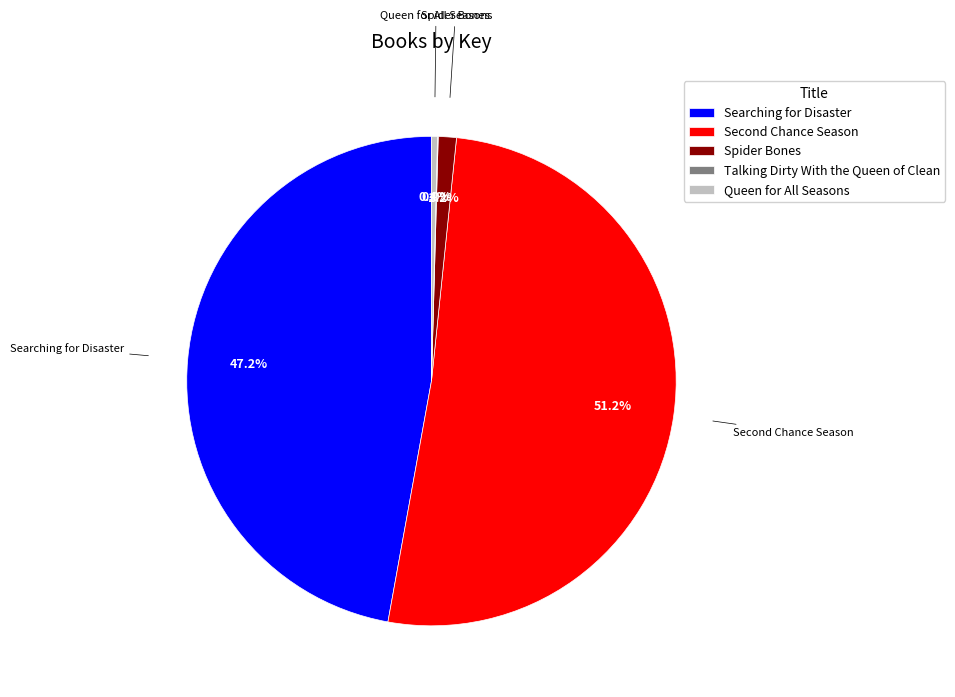

Is there any slice that represents more than half of the pie?

Yes